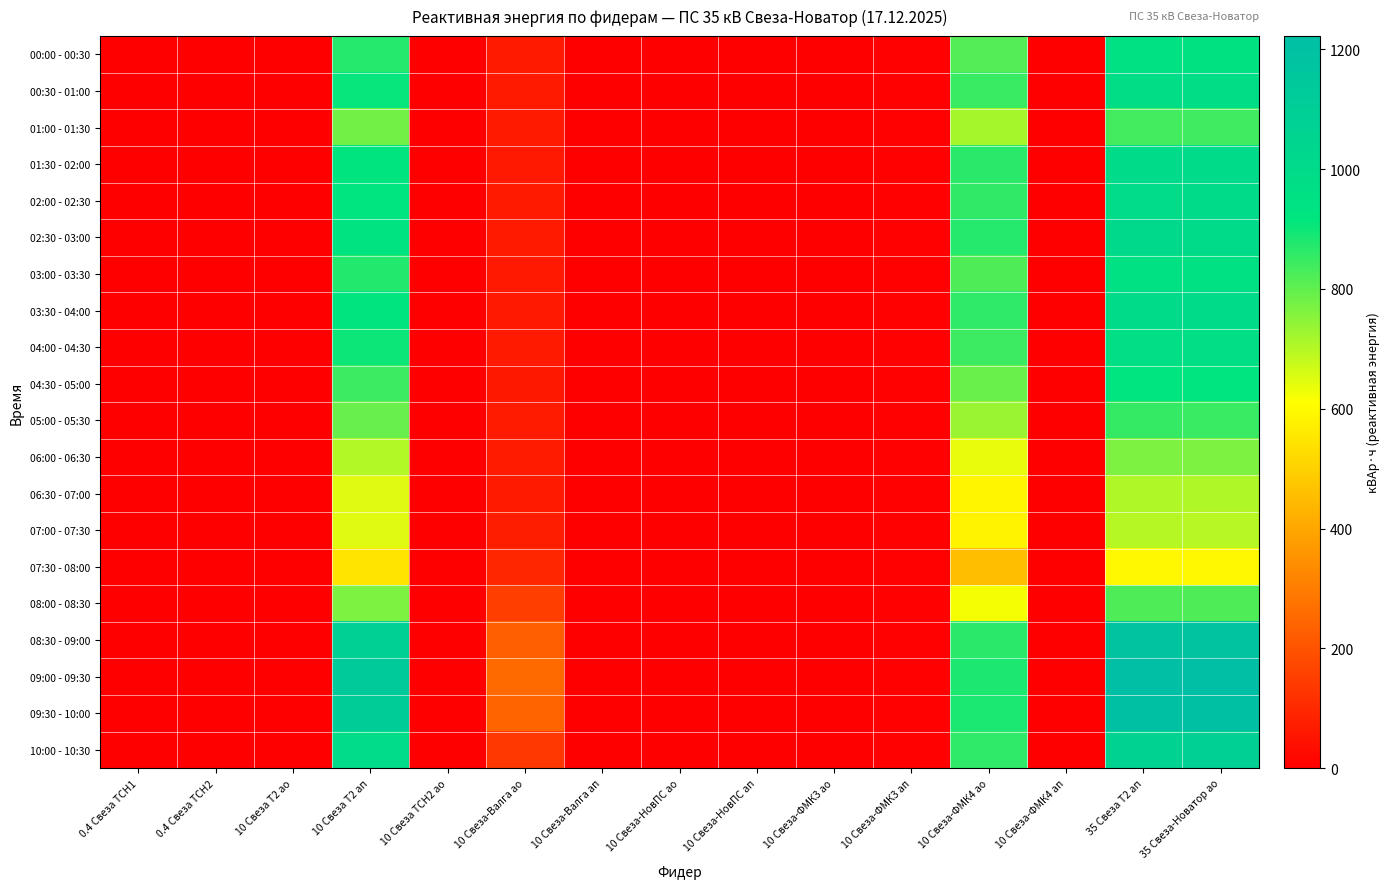

Reading left to right, what are all the values shown in this chart?

00:00 - 00:30: 0.4 Свеза ТСН1=0.0	0.4 Свеза ТСН2=0.0	10 Свеза Т2 ао=0.0	10 Свеза Т2 ап=872.0	10 Свеза ТСН2 ао=0.6	10 Свеза-Валга ао=64.8	10 Свеза-Валга ап=0.0	10 Свеза-НовПС ао=0.0	10 Свеза-НовПС ап=0.0	10 Свеза-ФМК3 ао=0.0	10 Свеза-ФМК3 ап=4.8	10 Свеза-ФМК4 ао=814.8	10 Свеза-ФМК4 ап=0.0	35 Свеза Т2 ап=945.0	35 Свеза-Новатор ао=940.8
00:30 - 01:00: 0.4 Свеза ТСН1=0.0	0.4 Свеза ТСН2=0.0	10 Свеза Т2 ао=0.0	10 Свеза Т2 ап=908.0	10 Свеза ТСН2 ао=0.0	10 Свеза-Валга ао=66.0	10 Свеза-Валга ап=0.0	10 Свеза-НовПС ао=0.0	10 Свеза-НовПС ап=0.0	10 Свеза-ФМК3 ао=0.0	10 Свеза-ФМК3 ап=6.0	10 Свеза-ФМК4 ао=848.4	10 Свеза-ФМК4 ап=0.0	35 Свеза Т2 ап=982.8	35 Свеза-Новатор ао=982.8
01:00 - 01:30: 0.4 Свеза ТСН1=0.0	0.4 Свеза ТСН2=0.0	10 Свеза Т2 ао=0.0	10 Свеза Т2 ап=780.0	10 Свеза ТСН2 ао=0.6	10 Свеза-Валга ао=66.0	10 Свеза-Валга ап=0.0	10 Свеза-НовПС ао=0.0	10 Свеза-НовПС ап=0.0	10 Свеза-ФМК3 ао=0.0	10 Свеза-ФМК3 ап=4.8	10 Свеза-ФМК4 ао=717.6	10 Свеза-ФМК4 ап=0.0	35 Свеза Т2 ап=835.8	35 Свеза-Новатор ао=840.0
01:30 - 02:00: 0.4 Свеза ТСН1=0.0	0.4 Свеза ТСН2=0.0	10 Свеза Т2 ао=0.0	10 Свеза Т2 ап=920.0	10 Свеза ТСН2 ао=0.0	10 Свеза-Валга ао=63.6	10 Свеза-Валга ап=0.0	10 Свеза-НовПС ао=0.0	10 Свеза-НовПС ап=0.0	10 Свеза-ФМК3 ао=0.0	10 Свеза-ФМК3 ап=6.0	10 Свеза-ФМК4 ао=865.2	10 Свеза-ФМК4 ап=0.0	35 Свеза Т2 ап=999.6	35 Свеза-Новатор ао=991.2
02:00 - 02:30: 0.4 Свеза ТСН1=0.0	0.4 Свеза ТСН2=0.0	10 Свеза Т2 ао=0.0	10 Свеза Т2 ап=916.0	10 Свеза ТСН2 ао=0.6	10 Свеза-Валга ао=64.8	10 Свеза-Валга ап=0.0	10 Свеза-НовПС ао=0.0	10 Свеза-НовПС ап=0.0	10 Свеза-ФМК3 ао=0.0	10 Свеза-ФМК3 ап=4.8	10 Свеза-ФМК4 ао=858.0	10 Свеза-ФМК4 ап=0.0	35 Свеза Т2 ап=987.0	35 Свеза-Новатор ао=991.2
02:30 - 03:00: 0.4 Свеза ТСН1=0.0	0.4 Свеза ТСН2=0.0	10 Свеза Т2 ао=0.0	10 Свеза Т2 ап=932.0	10 Свеза ТСН2 ао=0.0	10 Свеза-Валга ао=66.0	10 Свеза-Валга ап=0.0	10 Свеза-НовПС ао=0.0	10 Свеза-НовПС ап=0.0	10 Свеза-ФМК3 ао=0.0	10 Свеза-ФМК3 ап=6.0	10 Свеза-ФМК4 ао=872.4	10 Свеза-ФМК4 ап=0.0	35 Свеза Т2 ап=1008.0	35 Свеза-Новатор ао=999.6
03:00 - 03:30: 0.4 Свеза ТСН1=0.0	0.4 Свеза ТСН2=0.0	10 Свеза Т2 ао=0.0	10 Свеза Т2 ап=876.0	10 Свеза ТСН2 ао=0.6	10 Свеза-Валга ао=62.4	10 Свеза-Валга ап=0.0	10 Свеза-НовПС ао=0.0	10 Свеза-НовПС ап=0.0	10 Свеза-ФМК3 ао=0.0	10 Свеза-ФМК3 ап=4.8	10 Свеза-ФМК4 ао=822.0	10 Свеза-ФМК4 ап=0.0	35 Свеза Т2 ап=949.2	35 Свеза-Новатор ао=949.2
03:30 - 04:00: 0.4 Свеза ТСН1=0.0	0.4 Свеза ТСН2=0.0	10 Свеза Т2 ао=0.0	10 Свеза Т2 ап=920.0	10 Свеза ТСН2 ао=0.6	10 Свеза-Валга ао=63.6	10 Свеза-Валга ап=0.0	10 Свеза-НовПС ао=0.0	10 Свеза-НовПС ап=0.0	10 Свеза-ФМК3 ао=0.0	10 Свеза-ФМК3 ап=6.0	10 Свеза-ФМК4 ао=860.4	10 Свеза-ФМК4 ап=0.0	35 Свеза Т2 ап=991.2	35 Свеза-Новатор ао=991.2
04:00 - 04:30: 0.4 Свеза ТСН1=0.0	0.4 Свеза ТСН2=0.0	10 Свеза Т2 ао=0.0	10 Свеза Т2 ап=900.0	10 Свеза ТСН2 ао=0.0	10 Свеза-Валга ао=64.8	10 Свеза-Валга ап=0.0	10 Свеза-НовПС ао=0.0	10 Свеза-НовПС ап=0.0	10 Свеза-ФМК3 ао=0.0	10 Свеза-ФМК3 ап=4.8	10 Свеза-ФМК4 ао=843.6	10 Свеза-ФМК4 ап=0.0	35 Свеза Т2 ап=974.4	35 Свеза-Новатор ао=974.4
04:30 - 05:00: 0.4 Свеза ТСН1=0.0	0.4 Свеза ТСН2=0.0	10 Свеза Т2 ао=0.0	10 Свеза Т2 ап=844.0	10 Свеза ТСН2 ао=0.6	10 Свеза-Валга ао=61.2	10 Свеза-Валга ап=0.0	10 Свеза-НовПС ао=0.0	10 Свеза-НовПС ап=0.0	10 Свеза-ФМК3 ао=0.0	10 Свеза-ФМК3 ап=6.0	10 Свеза-ФМК4 ао=789.6	10 Свеза-ФМК4 ап=0.0	35 Свеза Т2 ап=915.6	35 Свеза-Новатор ао=915.6
05:00 - 05:30: 0.4 Свеза ТСН1=0.0	0.4 Свеза ТСН2=0.0	10 Свеза Т2 ао=0.0	10 Свеза Т2 ап=792.0	10 Свеза ТСН2 ао=0.0	10 Свеза-Валга ао=67.2	10 Свеза-Валга ап=0.0	10 Свеза-НовПС ао=0.0	10 Свеза-НовПС ап=0.0	10 Свеза-ФМК3 ао=0.0	10 Свеза-ФМК3 ап=4.8	10 Свеза-ФМК4 ао=730.8	10 Свеза-ФМК4 ап=0.0	35 Свеза Т2 ап=852.6	35 Свеза-Новатор ао=848.4
06:00 - 06:30: 0.4 Свеза ТСН1=0.0	0.4 Свеза ТСН2=0.0	10 Свеза Т2 ао=0.0	10 Свеза Т2 ап=704.0	10 Свеза ТСН2 ао=0.6	10 Свеза-Валга ао=68.4	10 Свеза-Валга ап=0.0	10 Свеза-НовПС ао=0.0	10 Свеза-НовПС ап=0.0	10 Свеза-ФМК3 ао=0.0	10 Свеза-ФМК3 ап=6.0	10 Свеза-ФМК4 ао=639.6	10 Свеза-ФМК4 ап=0.0	35 Свеза Т2 ап=764.4	35 Свеза-Новатор ао=764.4
06:30 - 07:00: 0.4 Свеза ТСН1=0.0	0.4 Свеза ТСН2=0.0	10 Свеза Т2 ао=0.0	10 Свеза Т2 ап=648.0	10 Свеза ТСН2 ао=0.6	10 Свеза-Валга ао=66.0	10 Свеза-Валга ап=0.0	10 Свеза-НовПС ао=0.0	10 Свеза-НовПС ап=0.0	10 Свеза-ФМК3 ао=0.0	10 Свеза-ФМК3 ап=4.8	10 Свеза-ФМК4 ао=589.2	10 Свеза-ФМК4 ап=0.0	35 Свеза Т2 ап=705.6	35 Свеза-Новатор ао=705.6
07:00 - 07:30: 0.4 Свеза ТСН1=0.0	0.4 Свеза ТСН2=0.0	10 Свеза Т2 ао=0.0	10 Свеза Т2 ап=648.0	10 Свеза ТСН2 ао=0.6	10 Свеза-Валга ао=73.2	10 Свеза-Валга ап=0.0	10 Свеза-НовПС ао=0.0	10 Свеза-НовПС ап=0.0	10 Свеза-ФМК3 ао=0.0	10 Свеза-ФМК3 ап=6.0	10 Свеза-ФМК4 ао=583.2	10 Свеза-ФМК4 ап=0.0	35 Свеза Т2 ап=701.4	35 Свеза-Новатор ао=697.2
07:30 - 08:00: 0.4 Свеза ТСН1=0.0	0.4 Свеза ТСН2=0.0	10 Свеза Т2 ао=0.0	10 Свеза Т2 ап=548.0	10 Свеза ТСН2 ао=0.0	10 Свеза-Валга ао=94.8	10 Свеза-Валга ап=0.0	10 Свеза-НовПС ао=0.0	10 Свеза-НовПС ап=0.0	10 Свеза-ФМК3 ао=0.0	10 Свеза-ФМК3 ап=4.8	10 Свеза-ФМК4 ао=459.6	10 Свеза-ФМК4 ап=0.0	35 Свеза Т2 ап=596.4	35 Свеза-Новатор ао=596.4
08:00 - 08:30: 0.4 Свеза ТСН1=0.0	0.4 Свеза ТСН2=0.0	10 Свеза Т2 ао=0.0	10 Свеза Т2 ап=764.0	10 Свеза ТСН2 ао=0.6	10 Свеза-Валга ао=152.4	10 Свеза-Валга ап=0.0	10 Свеза-НовПС ао=0.0	10 Свеза-НовПС ап=0.0	10 Свеза-ФМК3 ао=0.0	10 Свеза-ФМК3 ап=6.0	10 Свеза-ФМК4 ао=622.8	10 Свеза-ФМК4 ап=0.0	35 Свеза Т2 ап=823.2	35 Свеза-Новатор ао=823.2
08:30 - 09:00: 0.4 Свеза ТСН1=0.0	0.4 Свеза ТСН2=0.0	10 Свеза Т2 ао=0.0	10 Свеза Т2 ап=1088.0	10 Свеза ТСН2 ао=0.0	10 Свеза-Валга ао=229.2	10 Свеза-Валга ап=0.0	10 Свеза-НовПС ао=0.0	10 Свеза-НовПС ап=0.0	10 Свеза-ФМК3 ао=0.0	10 Свеза-ФМК3 ап=4.8	10 Свеза-ФМК4 ао=865.2	10 Свеза-ФМК4 ап=0.0	35 Свеза Т2 ап=1176.0	35 Свеза-Новатор ао=1176.0
09:00 - 09:30: 0.4 Свеза ТСН1=0.0	0.4 Свеза ТСН2=0.0	10 Свеза Т2 ао=0.0	10 Свеза Т2 ап=1128.0	10 Свеза ТСН2 ао=0.6	10 Свеза-Валга ао=256.8	10 Свеза-Валга ап=0.0	10 Свеза-НовПС ао=0.0	10 Свеза-НовПС ап=0.0	10 Свеза-ФМК3 ао=0.0	10 Свеза-ФМК3 ап=6.0	10 Свеза-ФМК4 ао=882.0	10 Свеза-ФМК4 ап=0.0	35 Свеза Т2 ап=1222.2	35 Свеза-Новатор ао=1218.0
09:30 - 10:00: 0.4 Свеза ТСН1=0.0	0.4 Свеза ТСН2=0.0	10 Свеза Т2 ао=0.0	10 Свеза Т2 ап=1116.0	10 Свеза ТСН2 ао=0.6	10 Свеза-Валга ао=241.2	10 Свеза-Валга ап=0.0	10 Свеза-НовПС ао=0.0	10 Свеза-НовПС ап=0.0	10 Свеза-ФМК3 ао=0.0	10 Свеза-ФМК3 ап=4.8	10 Свеза-ФМК4 ао=884.4	10 Свеза-ФМК4 ап=0.0	35 Свеза Т2 ап=1209.6	35 Свеза-Новатор ао=1209.6
10:00 - 10:30: 0.4 Свеза ТСН1=0.0	0.4 Свеза ТСН2=0.0	10 Свеза Т2 ао=0.0	10 Свеза Т2 ап=988.0	10 Свеза ТСН2 ао=0.6	10 Свеза-Валга ао=134.4	10 Свеза-Валга ап=0.0	10 Свеза-НовПС ао=0.0	10 Свеза-НовПС ап=0.0	10 Свеза-ФМК3 ао=0.0	10 Свеза-ФМК3 ап=6.0	10 Свеза-ФМК4 ао=861.6	10 Свеза-ФМК4 ап=0.0	35 Свеза Т2 ап=1071.0	35 Свеза-Новатор ао=1075.2